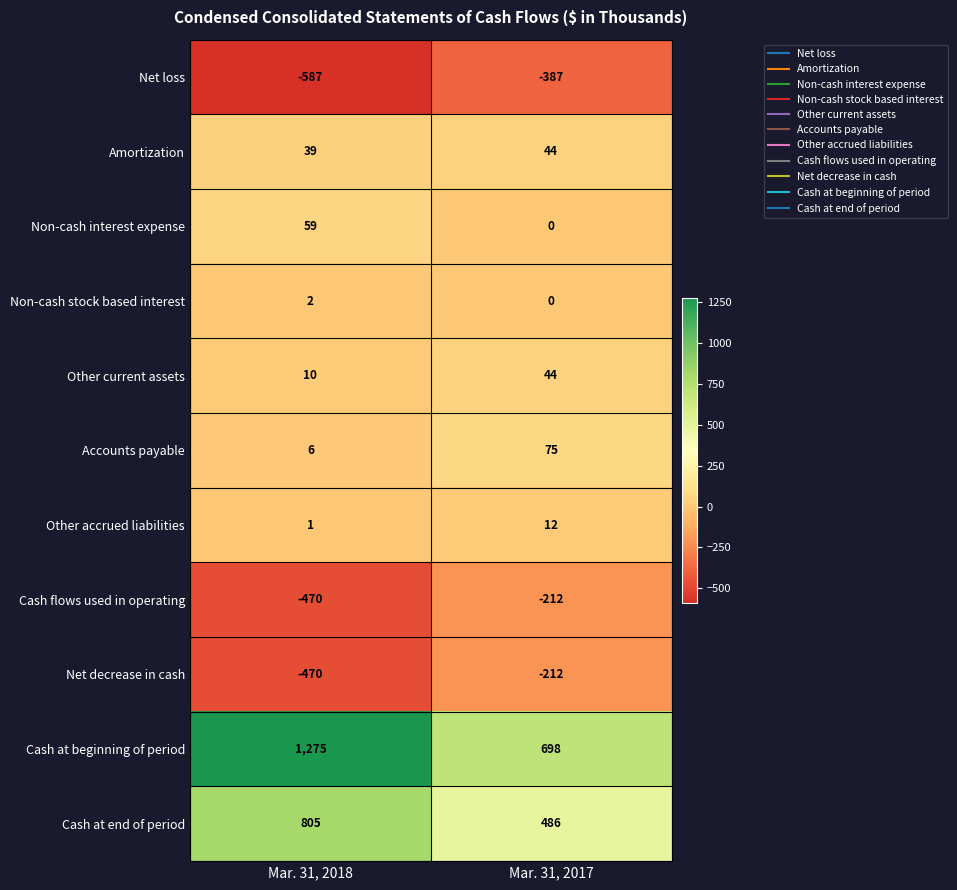

Where is Cash at end of period nearest to the value 645?

Mar. 31, 2017